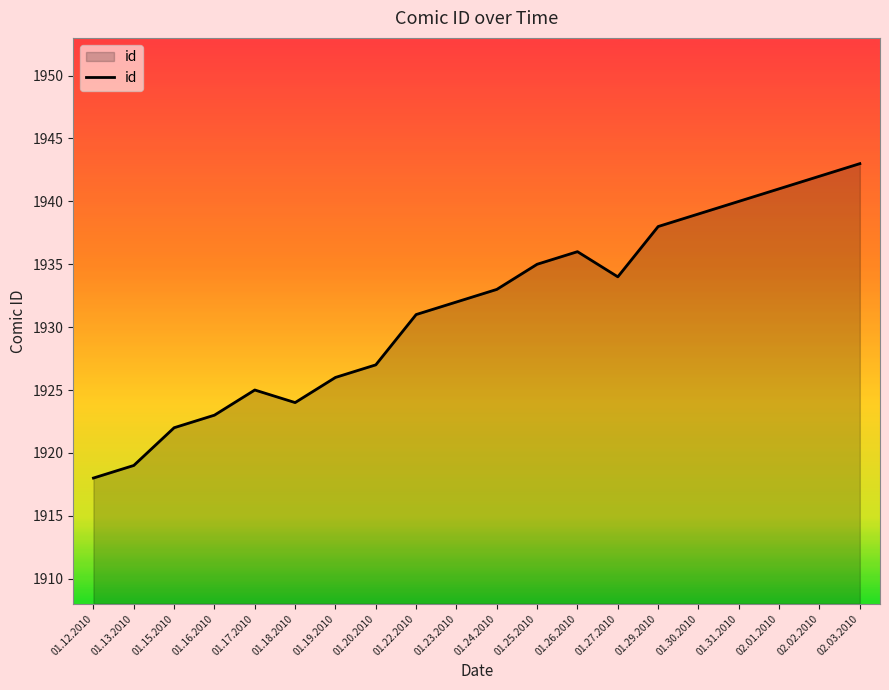

At which label is the value closest to 1930?

01.22.2010